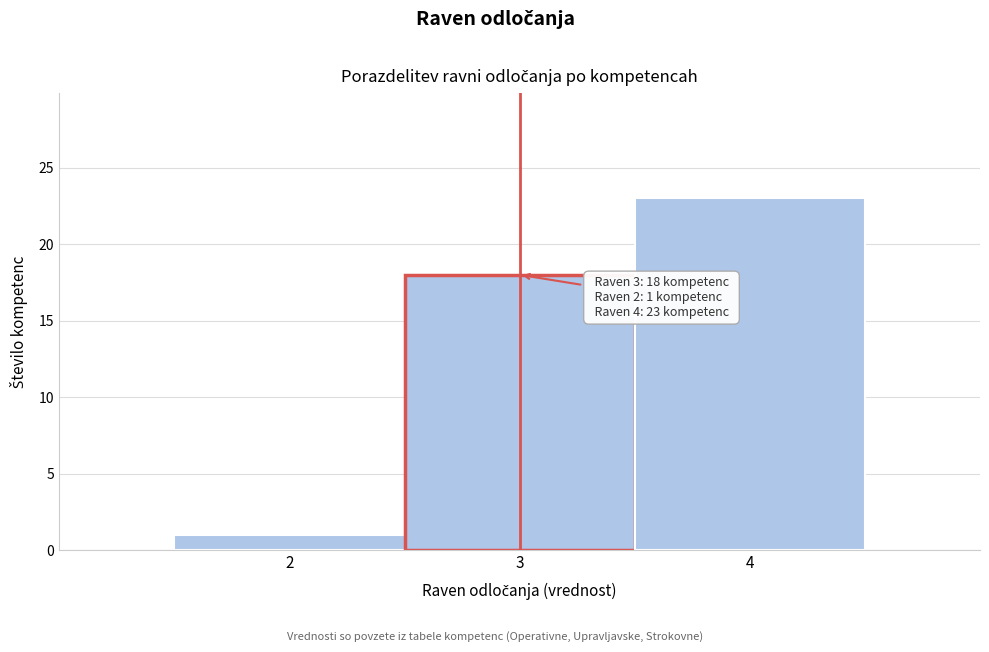

Over which range of the x-axis is the bar tallest?

3.5 to 4.5